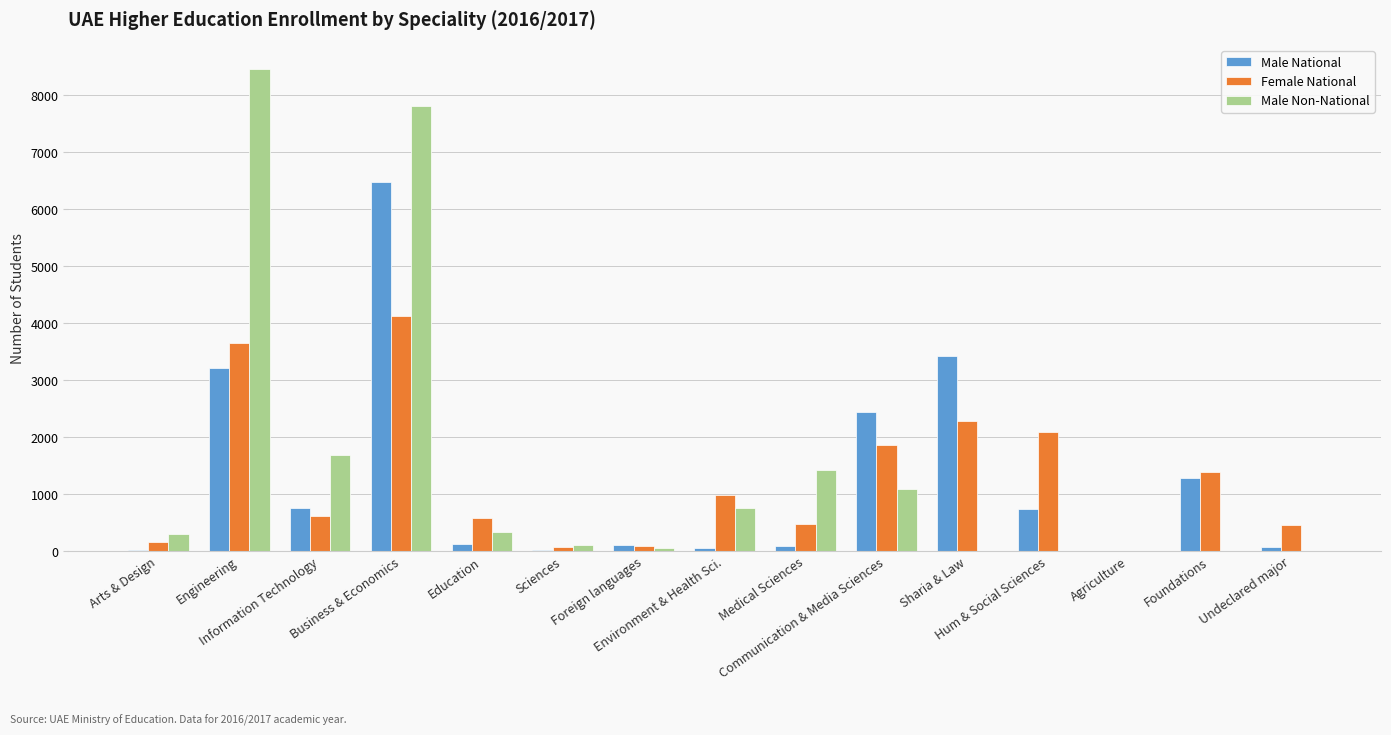

Are the bars horizontal?

No